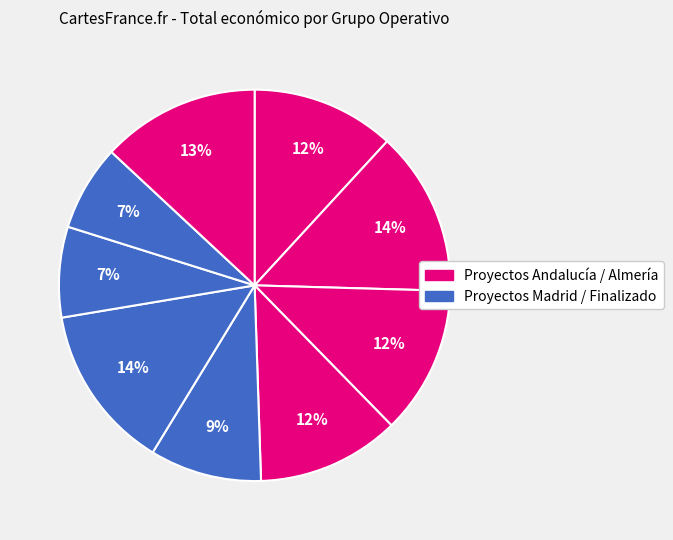

How many segments does this pie chart have?

9